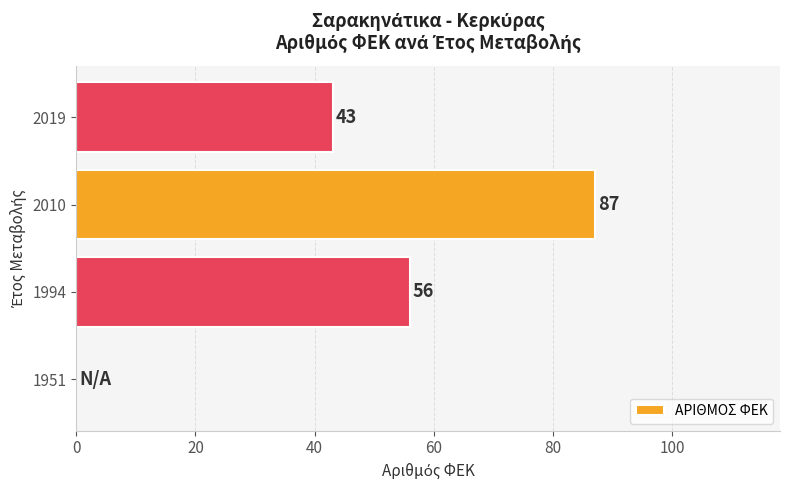

Count the number of data series in this chart.

1